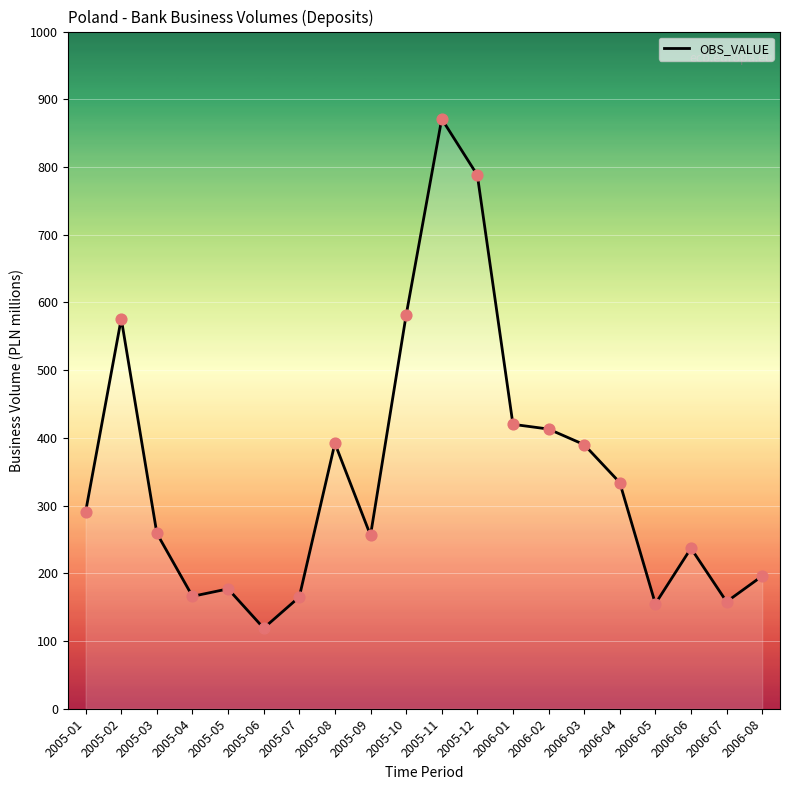

What is the change in value from 2005-06 to 2006-04?

+215